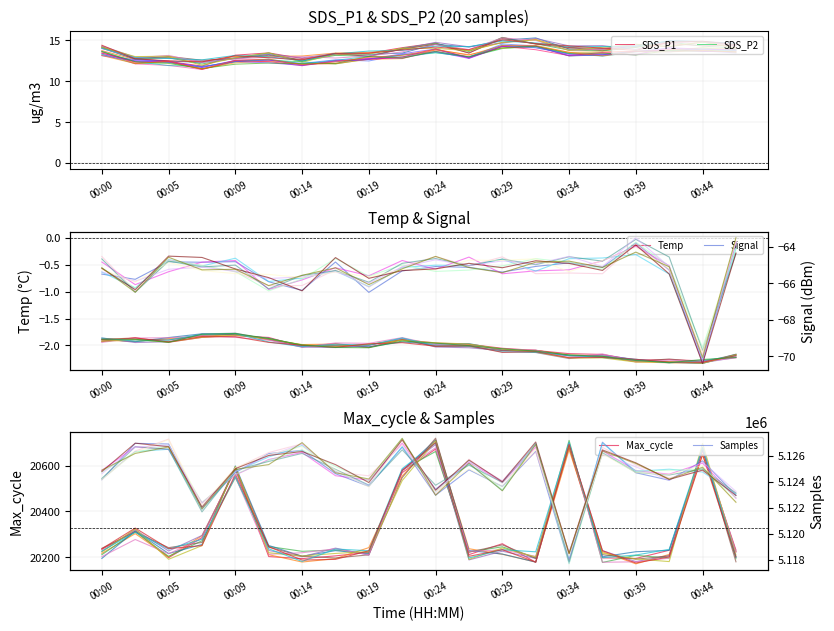

The SDS_P2 series shows 18.7 at 00:44. True or false?

False